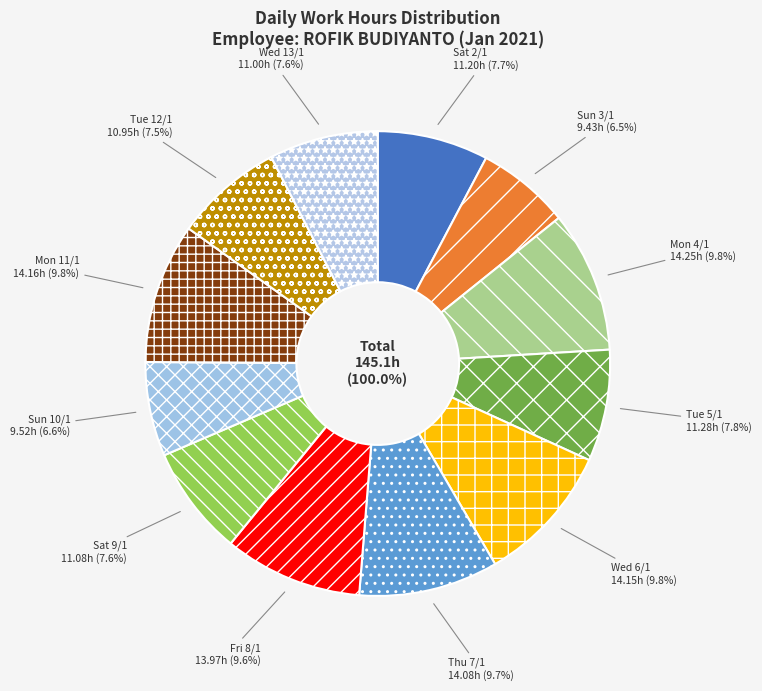

The Wed 13/1 slice represents 1% of the pie. True or false?

False